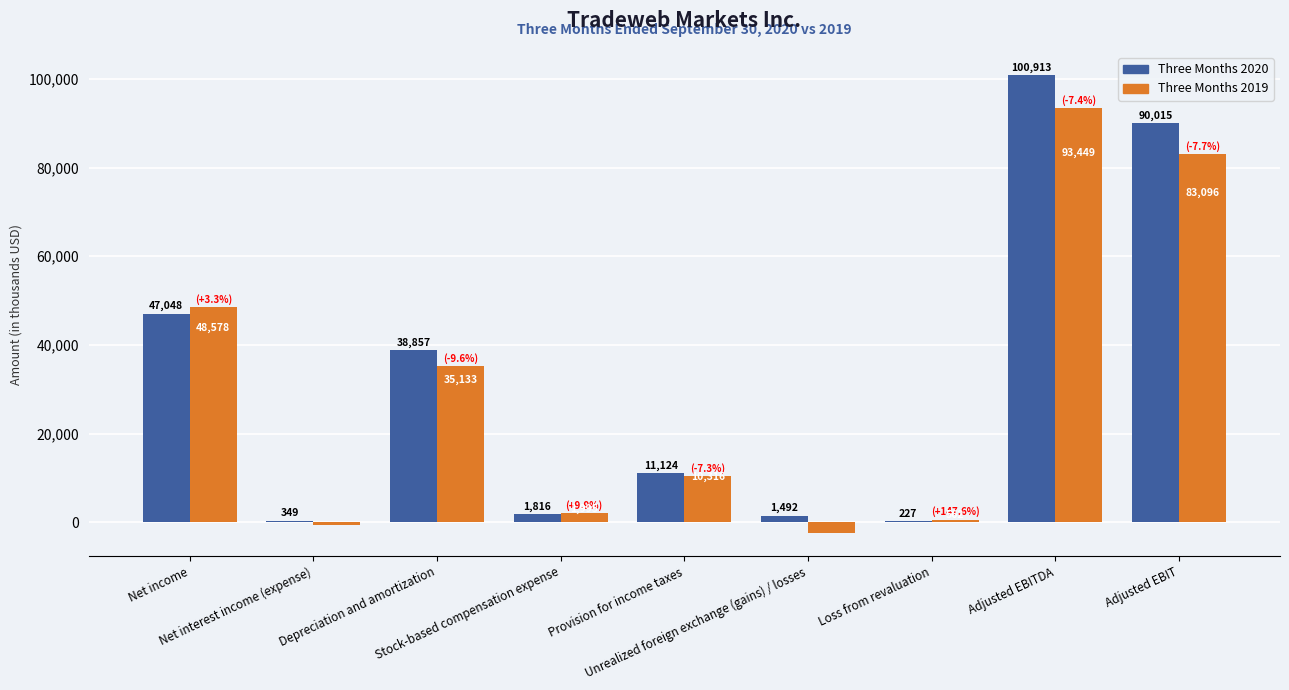

Which series has the largest total across all categories?

Three Months 2020